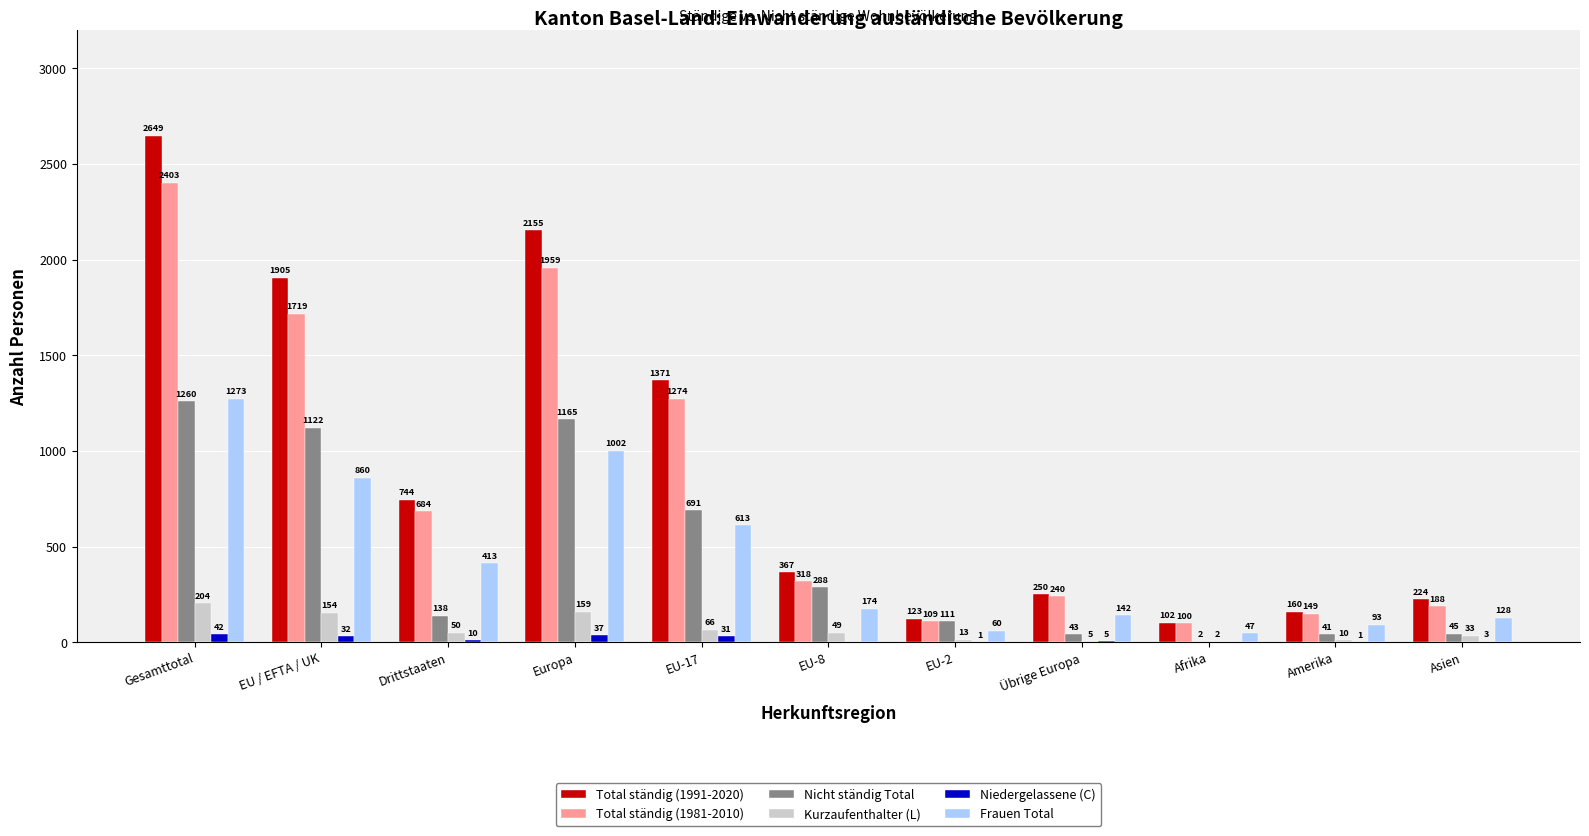

At which label is Total ständig (1991-2020) closest to 1375?

EU-17